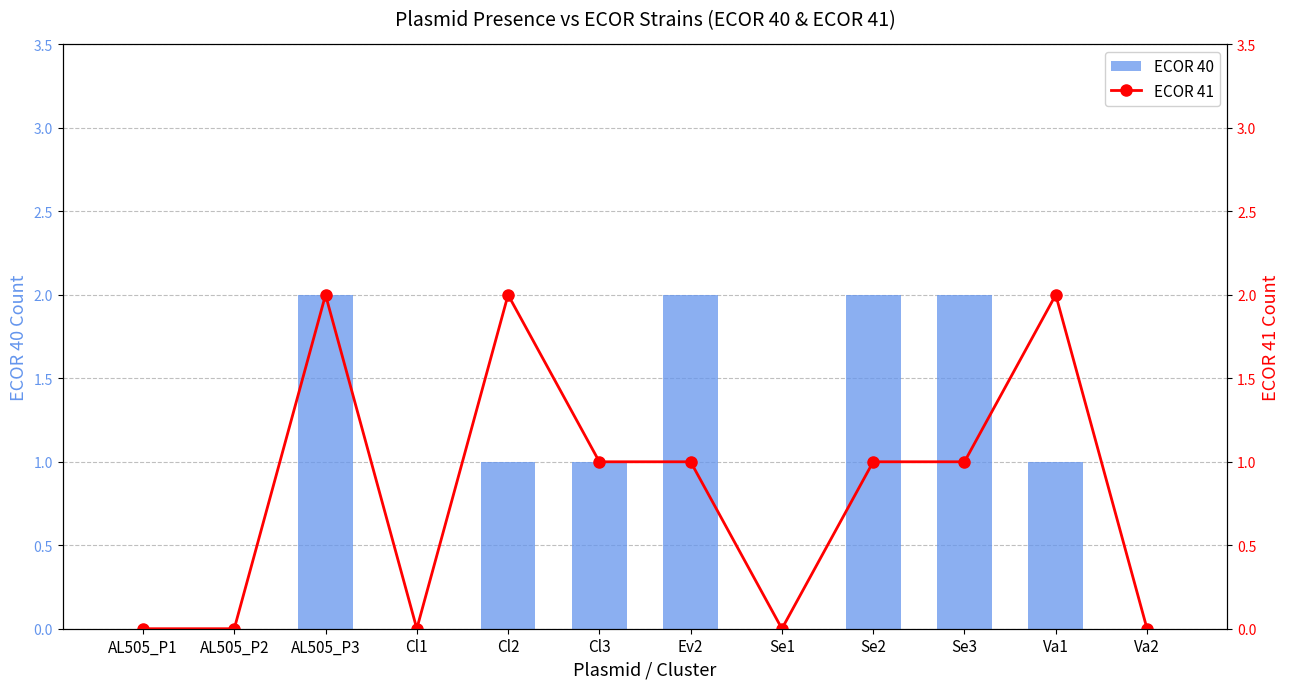

Rank the series at Va2 from highest to lowest value.

ECOR 40, ECOR 41